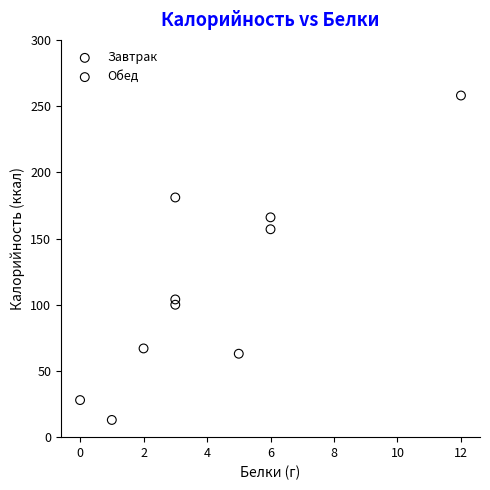

Which series has the widest spread of Y values?

Обед